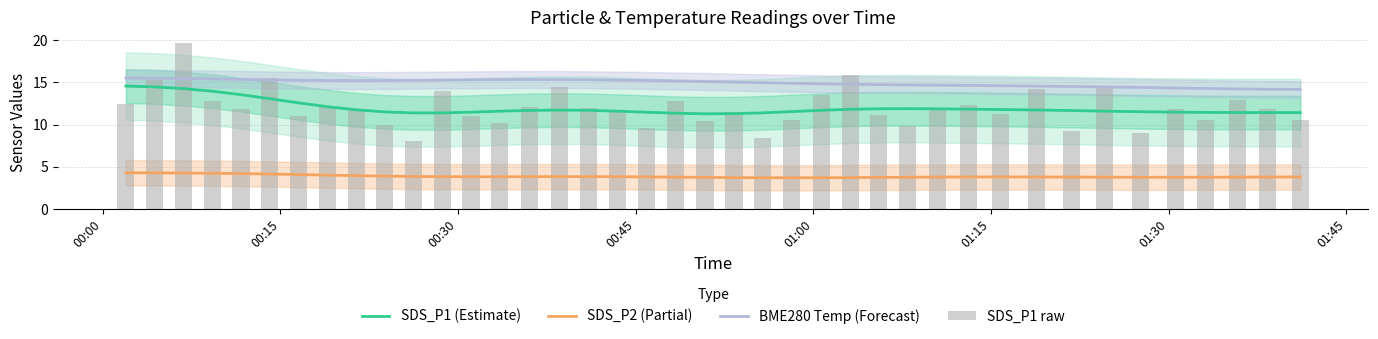

True or false: SDS_P1 (Estimate) and SDS_P2 (Partial) intersect in this chart.

False